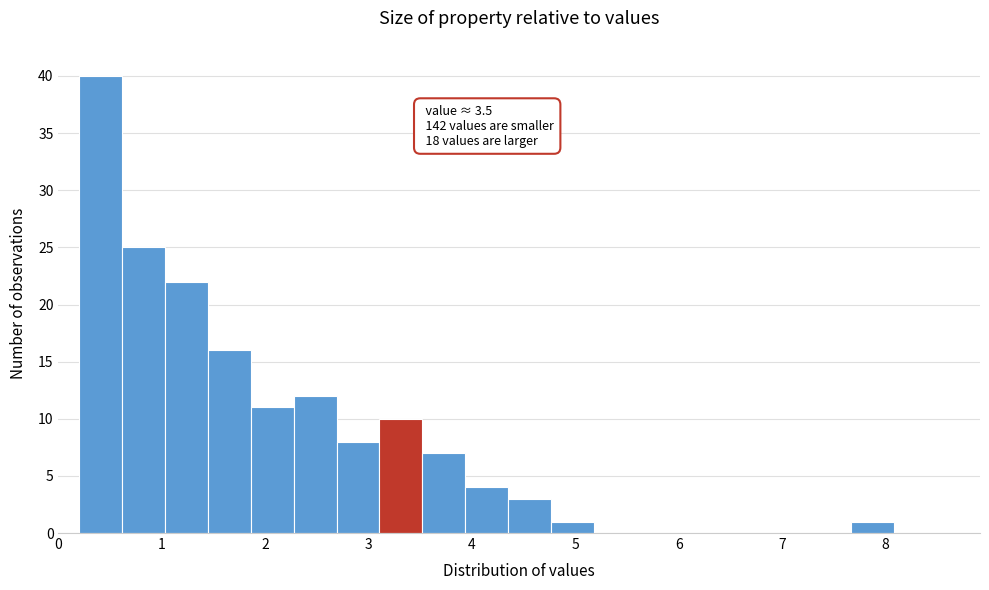

Over which range of the x-axis is the bar tallest?

0.2 to 0.6